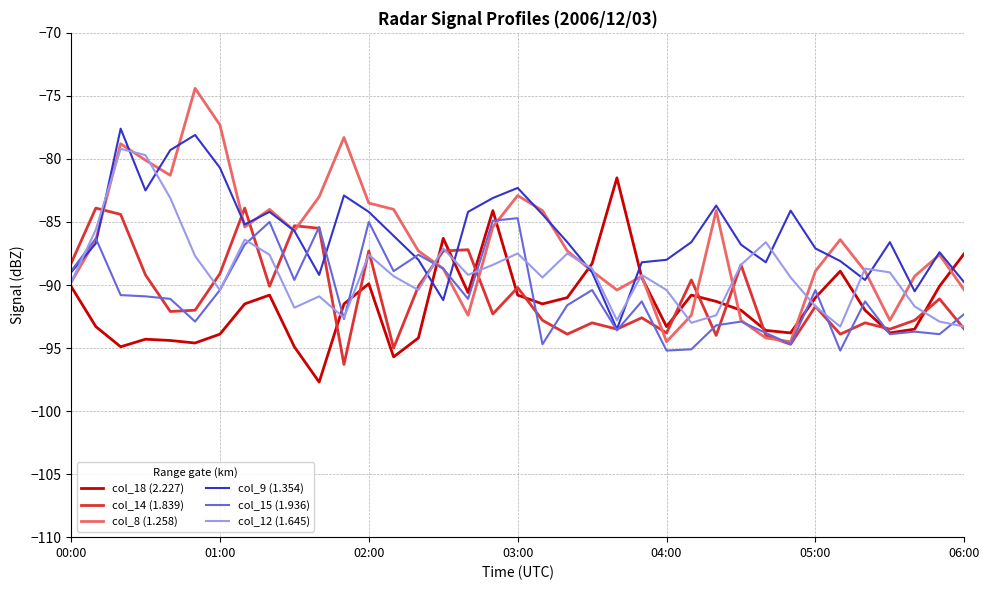

True or false: col_12 (1.645) and col_9 (1.354) cross at least once.

True